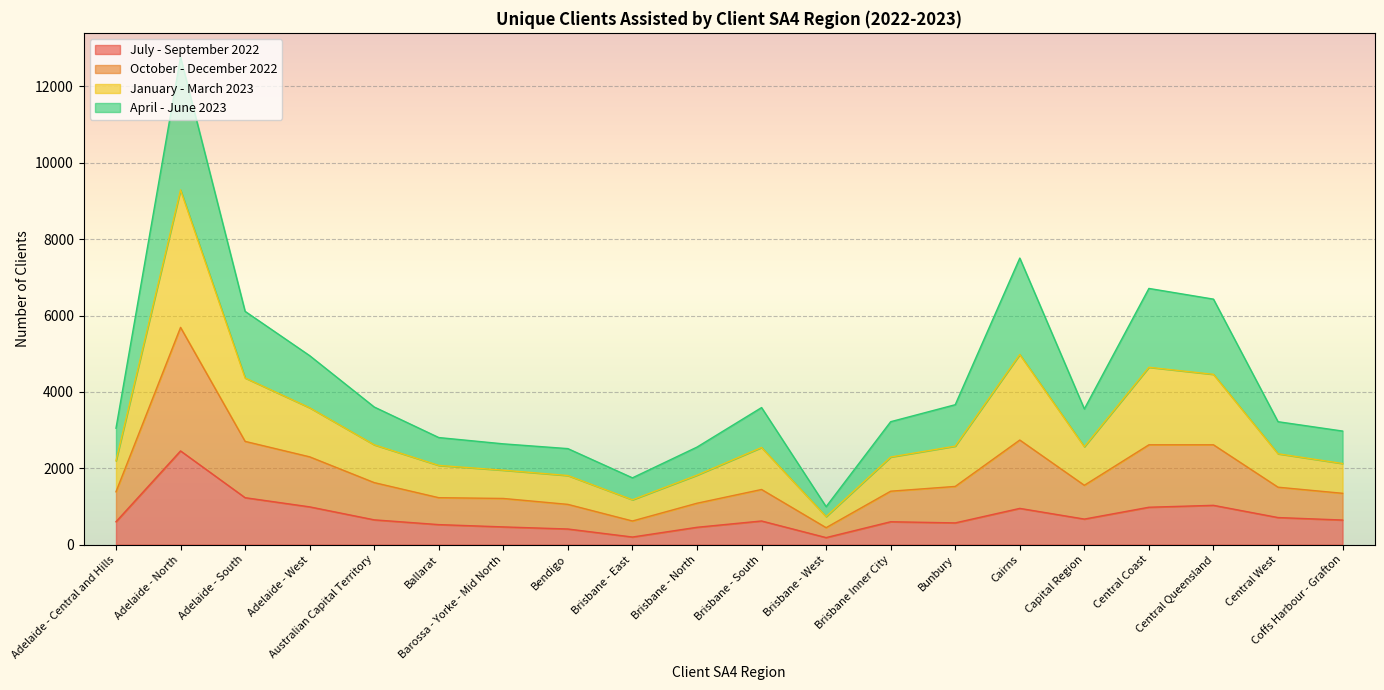

Rank the categories by October - December 2022 value from highest to lowest.

Adelaide - North, Cairns, Central Coast, Central Queensland, Adelaide - South, Adelaide - West, Australian Capital Territory, Bunbury, Capital Region, Brisbane - South, Central West, Brisbane Inner City, Adelaide - Central and Hills, Coffs Harbour - Grafton, Ballarat, Barossa - Yorke - Mid North, Brisbane - North, Bendigo, Brisbane - East, Brisbane - West